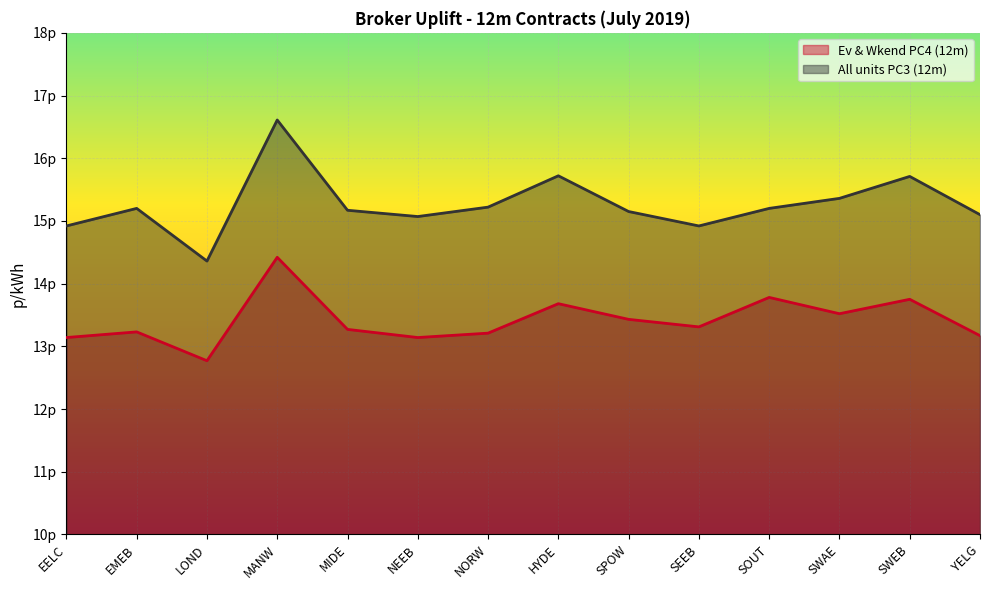

What is the approximate value of All units PC3 (12m) at YELG?

15.1